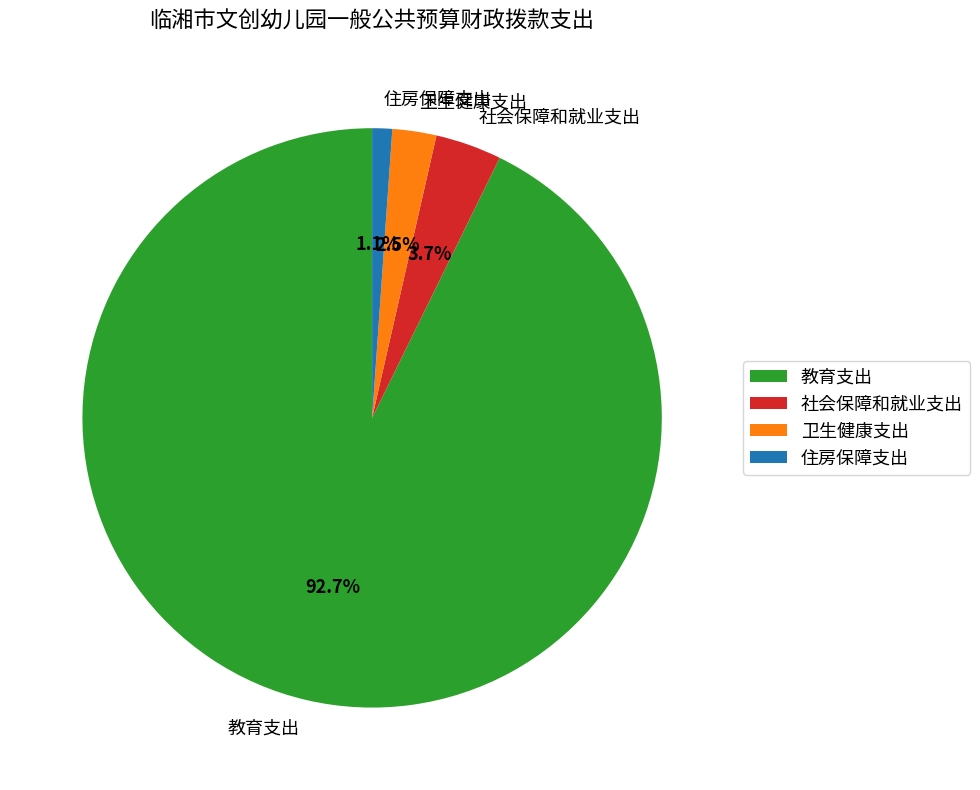

The 教育支出 slice represents 93% of the pie. True or false?

True